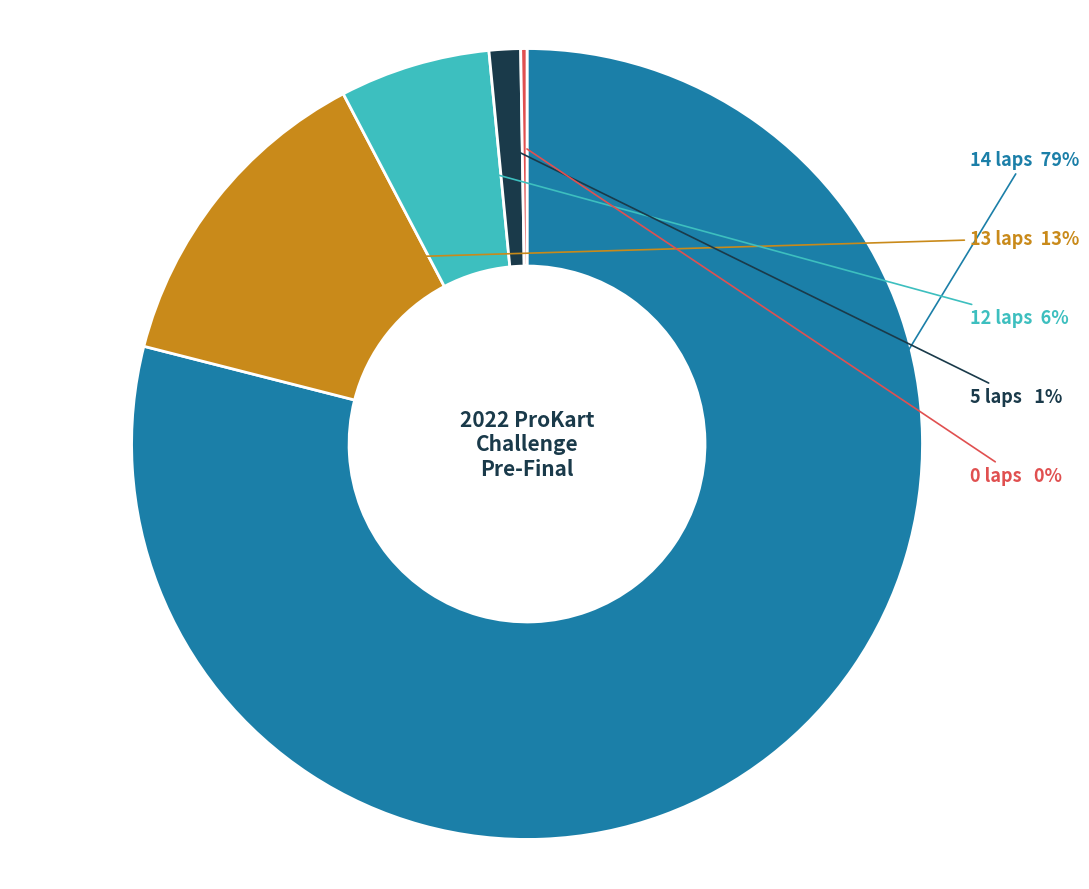

Is there a majority slice in this chart?

Yes